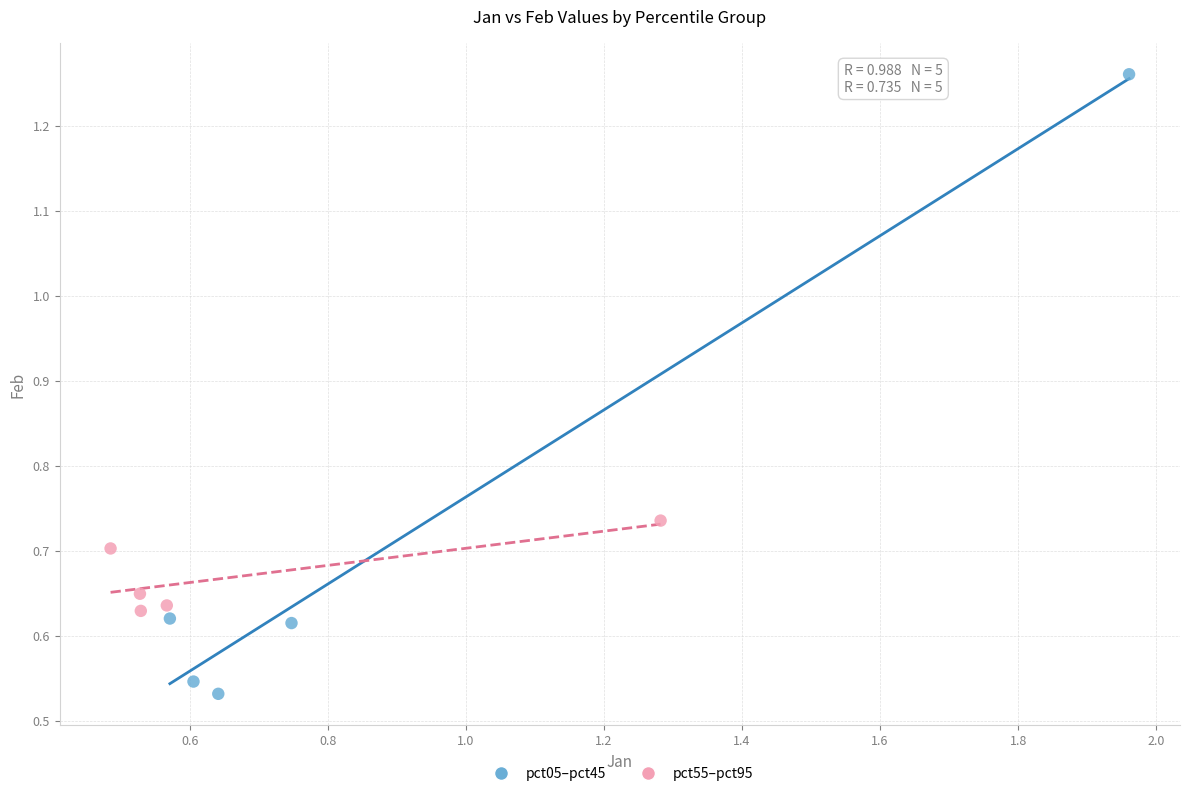

What are all the series names shown in the legend?

pct05–pct45, pct55–pct95